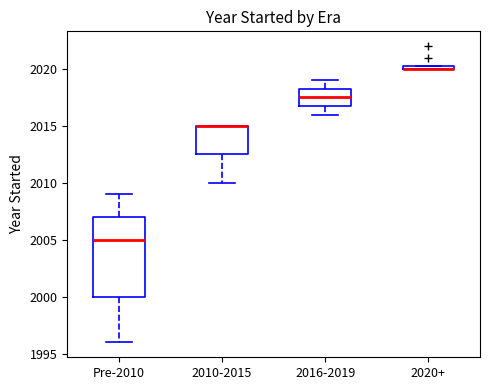

Where is the lower edge of the box for 2010-2015 on the y-axis? The values are not printed on the chart, so give them approximately, as read against the axis.

2012.5